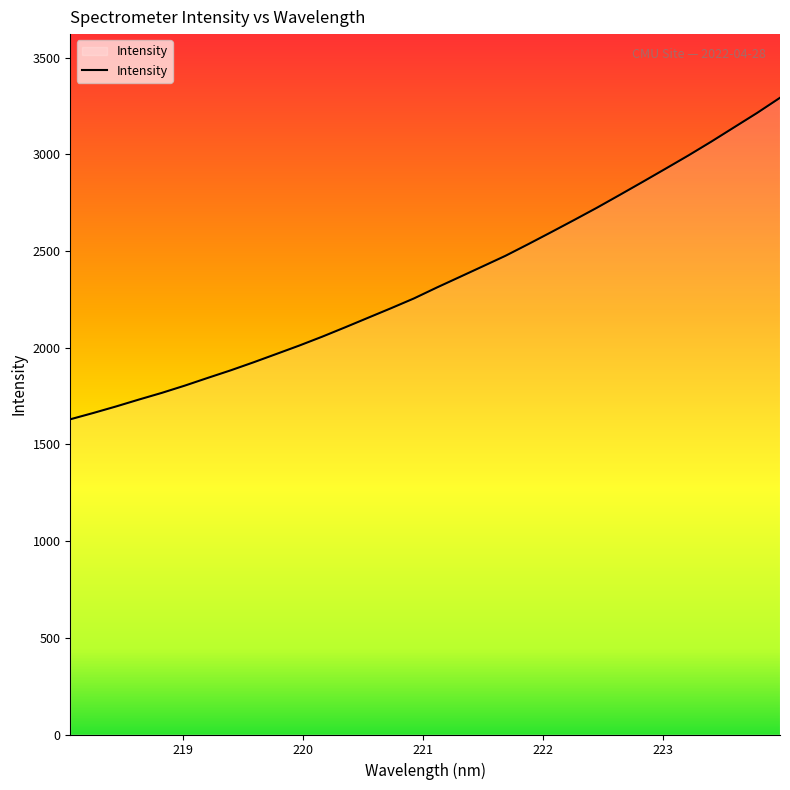

What is the maximum value shown in the chart?

3292.8